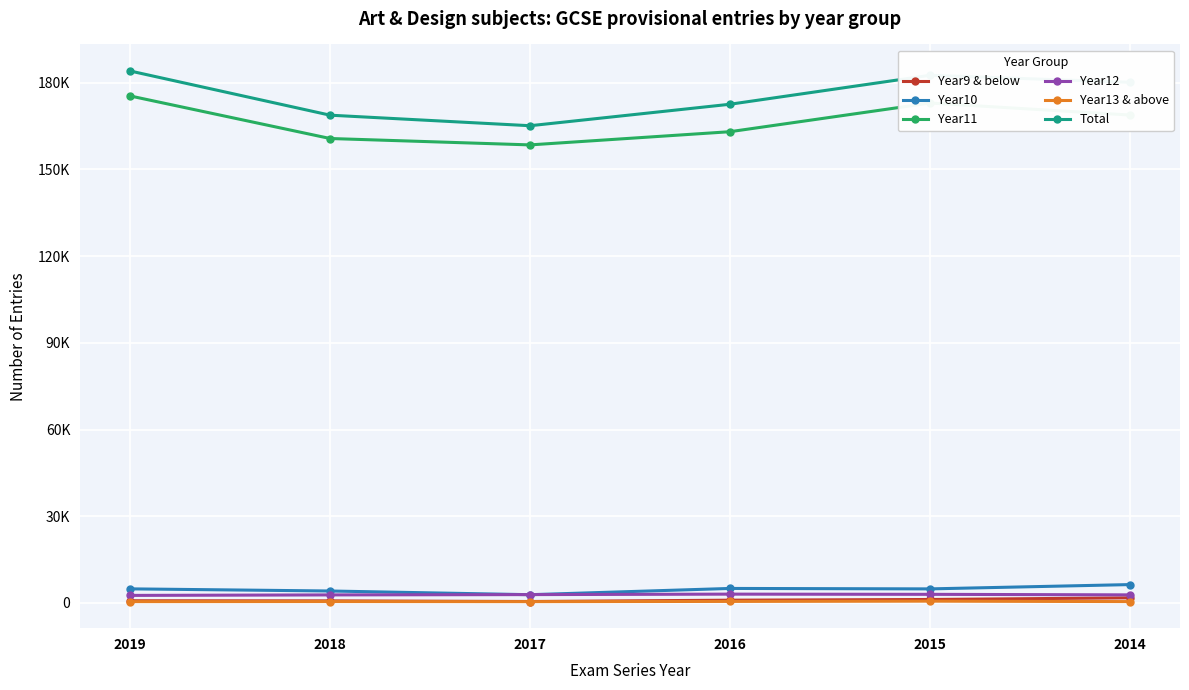

What is the total value across all series at 2015?

365140